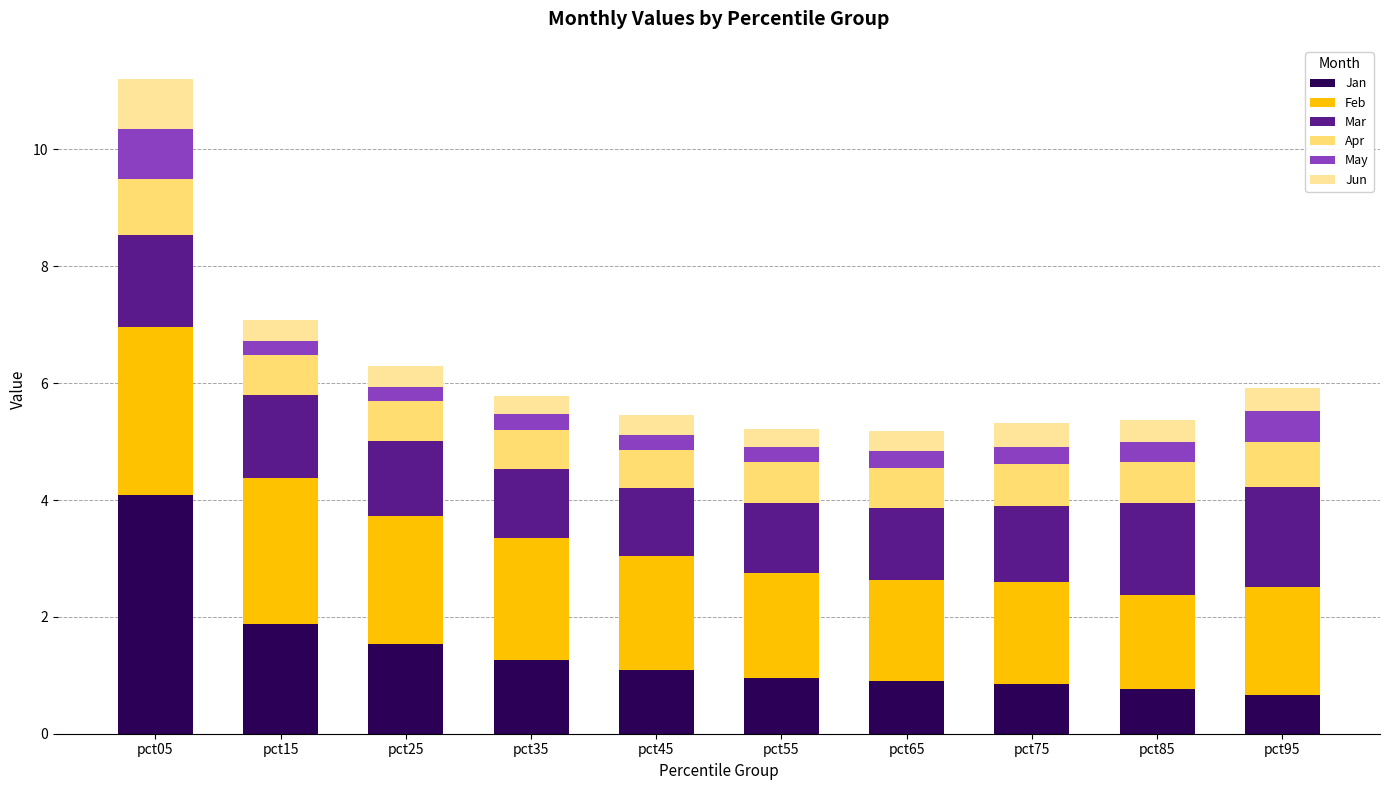

What is the highest value of the Jan series?

4.1